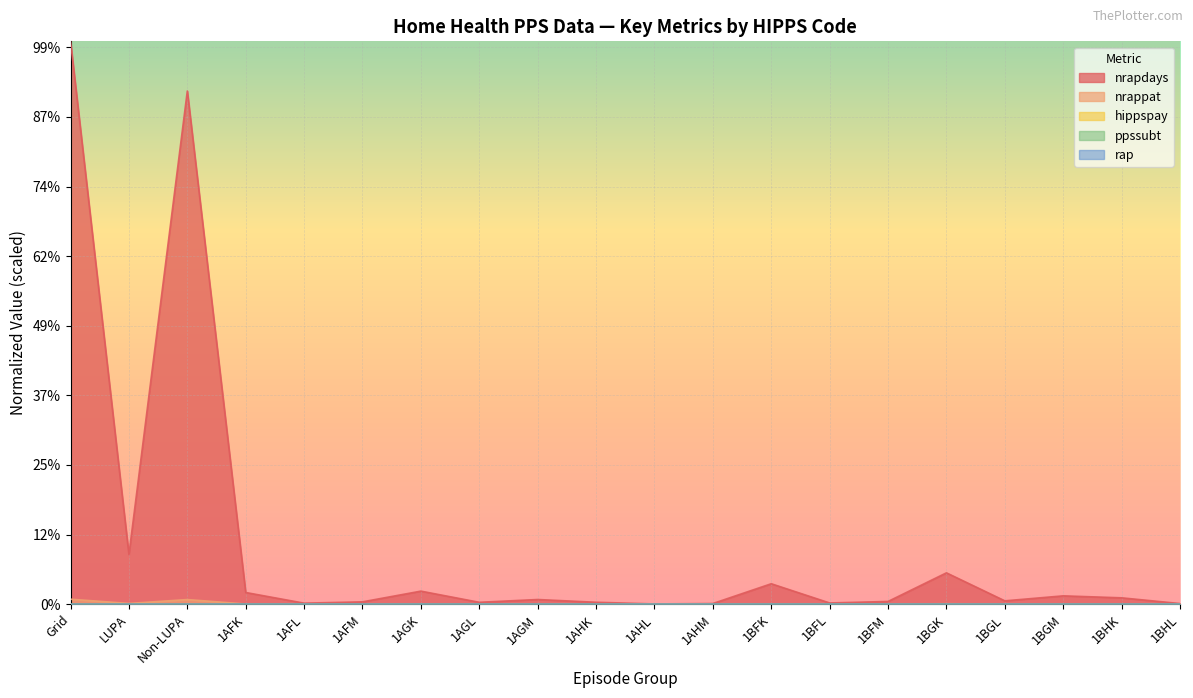

What is the label of the 8th point from the right?

1BFK